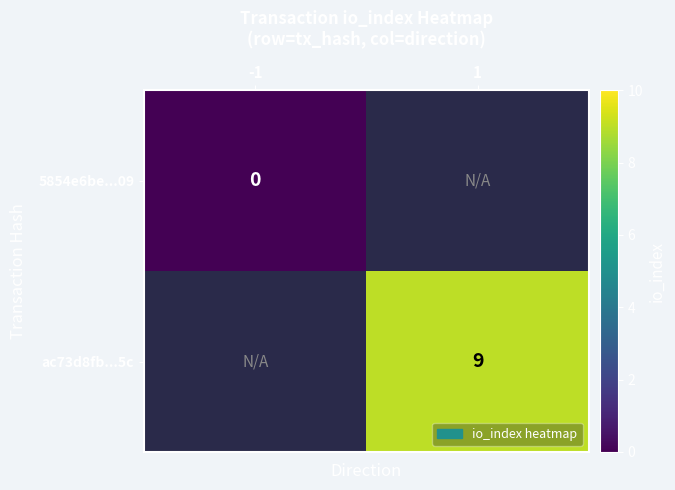

Is the value of ac73d8fb...5c at 1 greater than the value of 5854e6be...09 at -1?

Yes